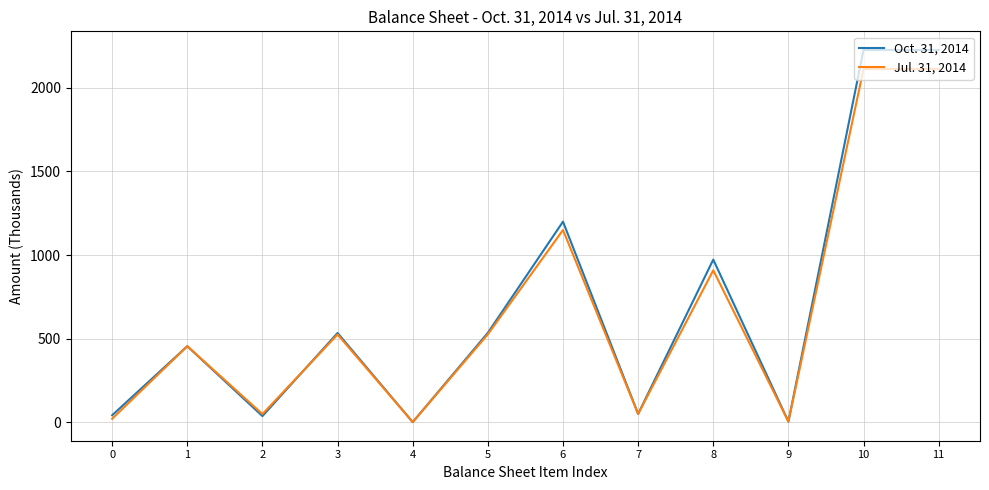

At 5, list the series in order from largest to smallest.

Oct. 31, 2014, Jul. 31, 2014